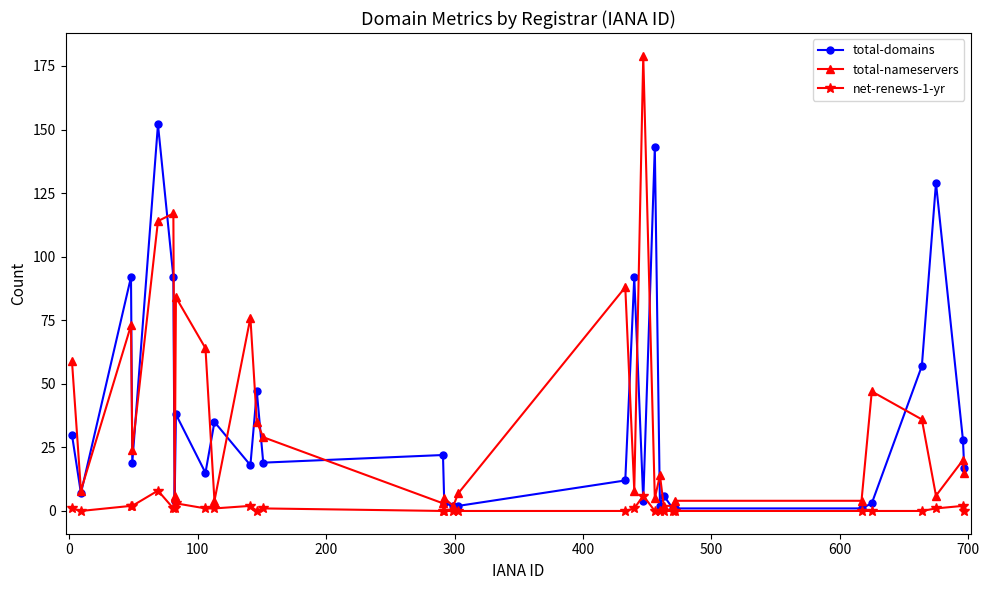

What is the maximum value for total-domains?

152